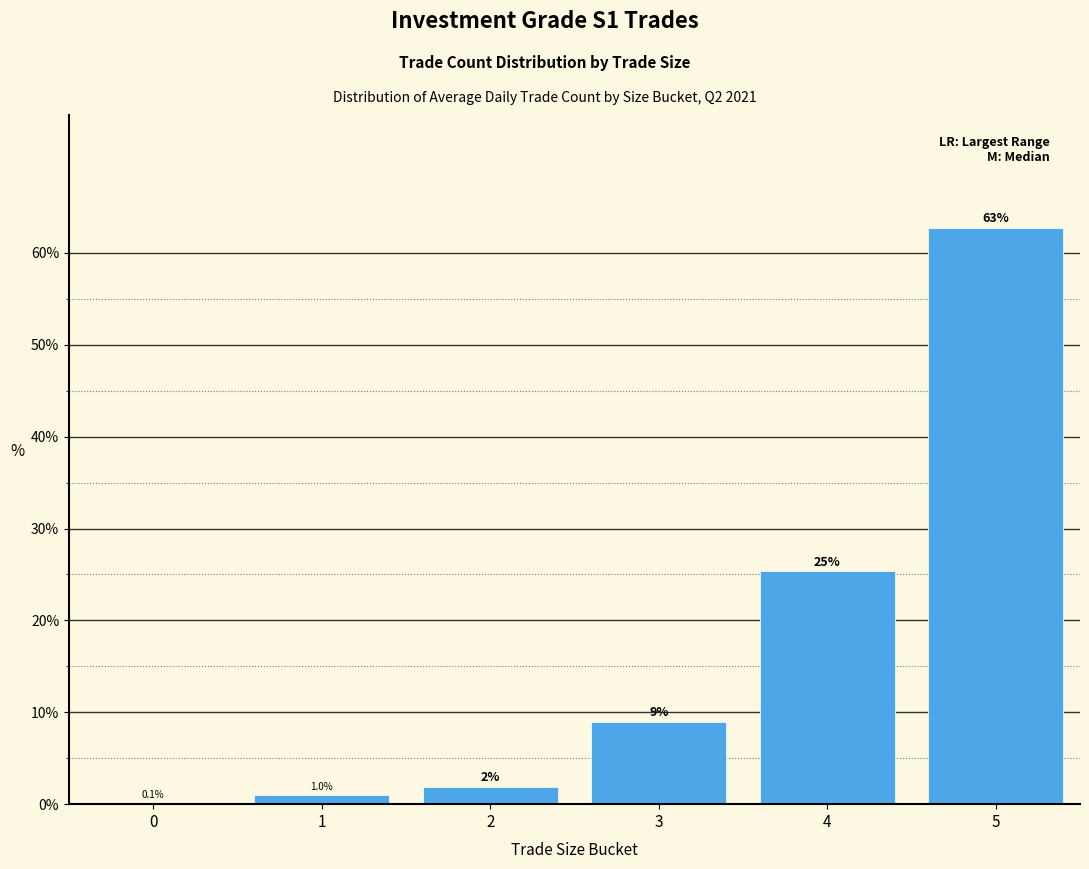

Reading left to right, transcribe all the data shown in this chart.

0=0.1	1=1.0	2=1.9	3=8.9	4=25.3	5=62.7